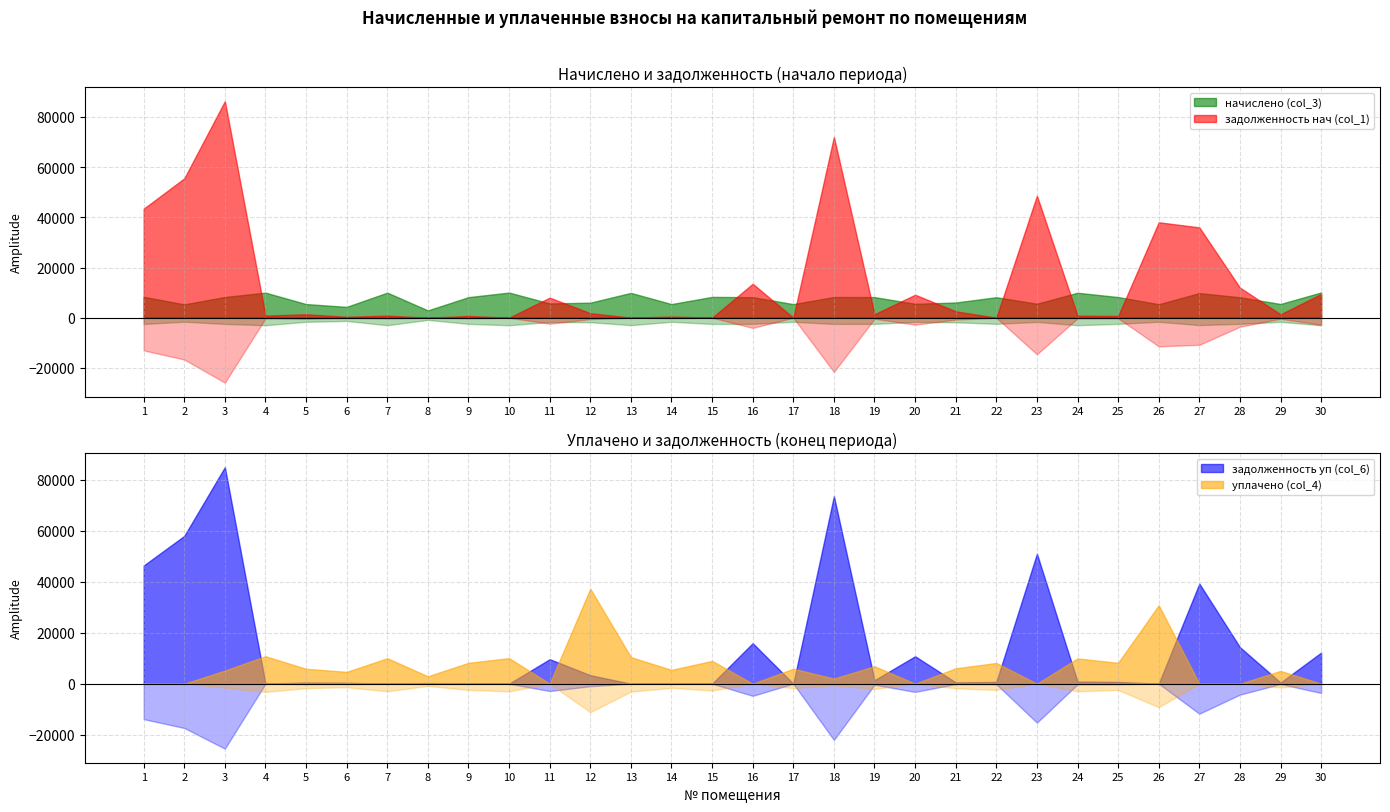

What is the average value of the начислено (col_3) series?

7348.3